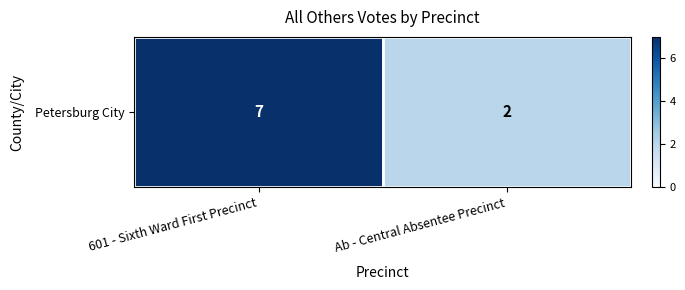

What is the change in value from 601 - Sixth Ward First Precinct to Ab - Central Absentee Precinct?

-5